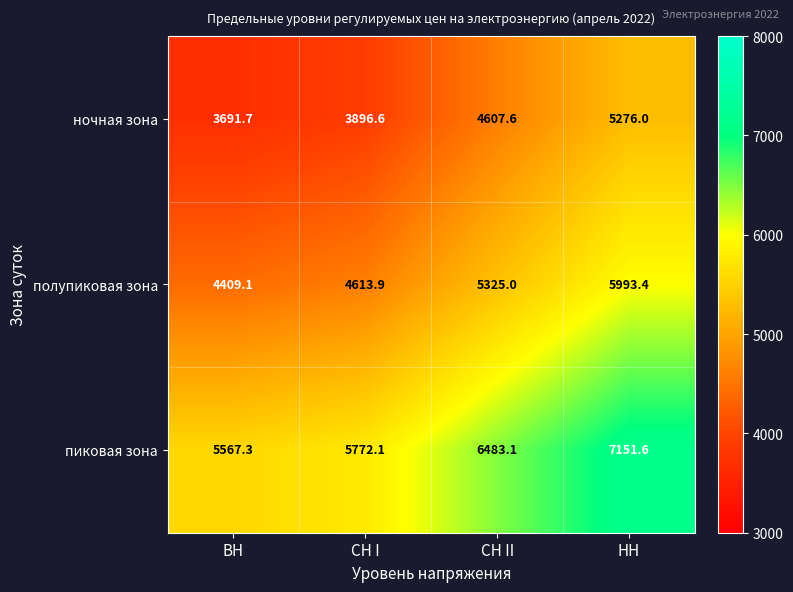

What is the difference between the highest and lowest values at ВН?

1875.6